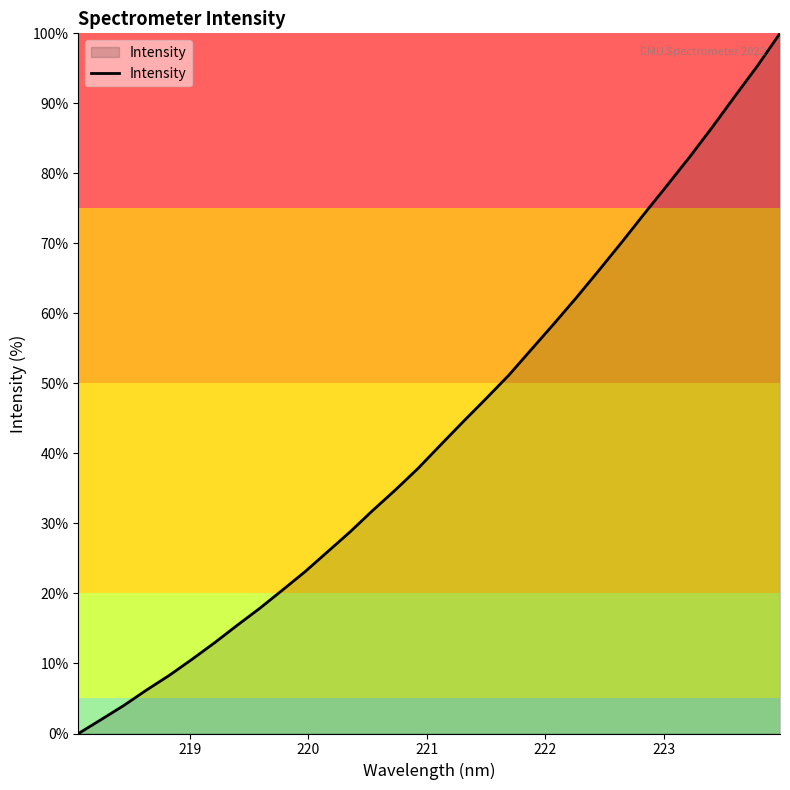

Reading left to right, extract all data points from this chart.

0.0	2.0	4.0	6.2	8.3	10.6	12.9	15.4	17.9	20.5	23.1	26.0	28.8	31.9	34.8	37.9	41.2	44.6	47.8	51.2	54.8	58.5	62.3	66.2	70.2	74.2	78.3	82.3	86.6	91.0	95.3	100.0